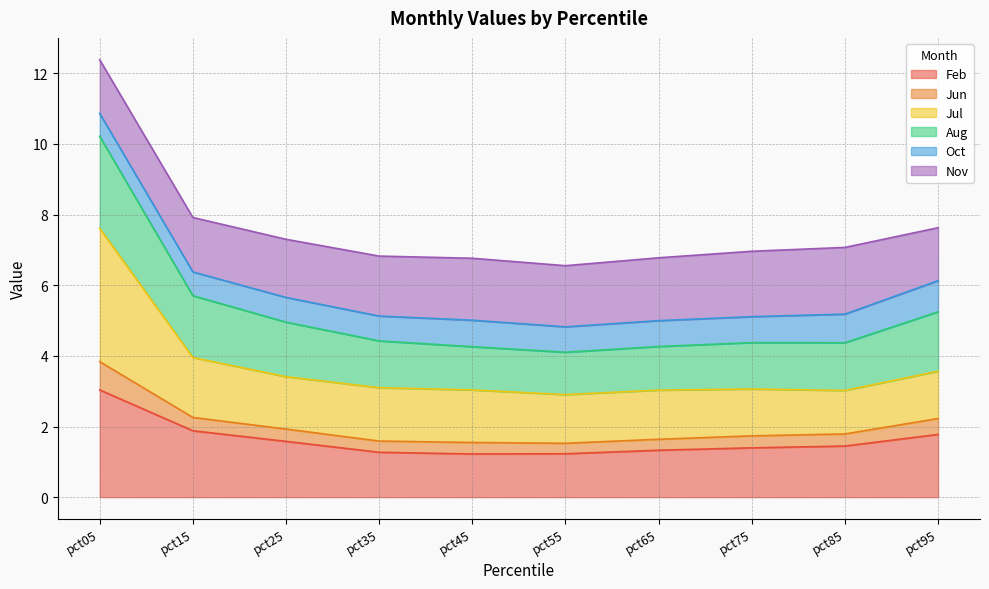

How many lines are shown in the chart?

6